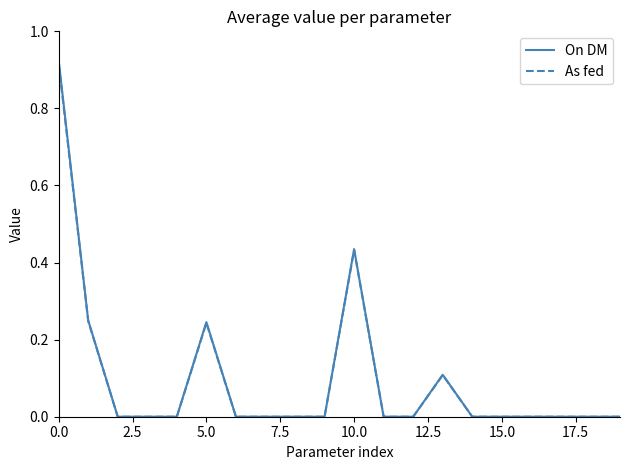

Which series has the widest spread of values?

On DM